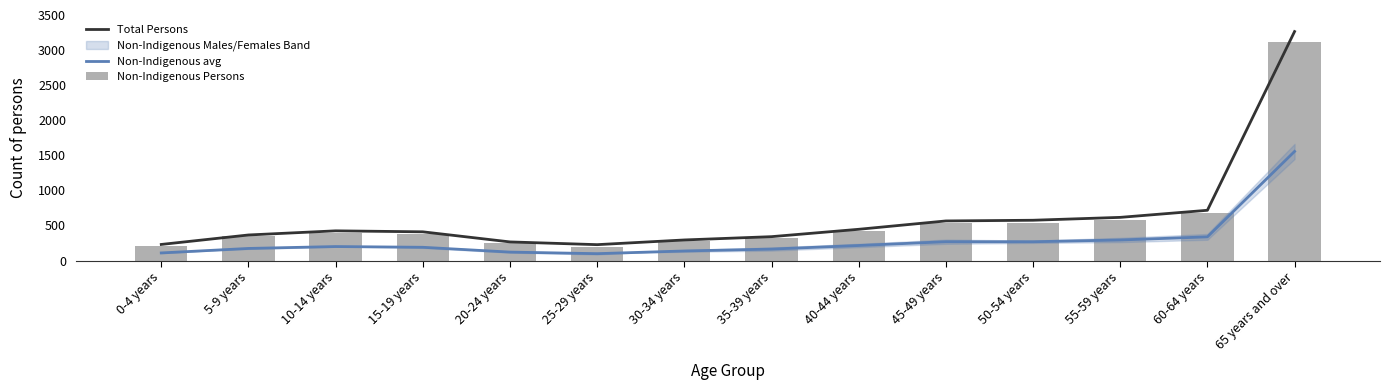

What is the difference between the second highest and second lowest values in the Non-Indigenous avg series?

229.0